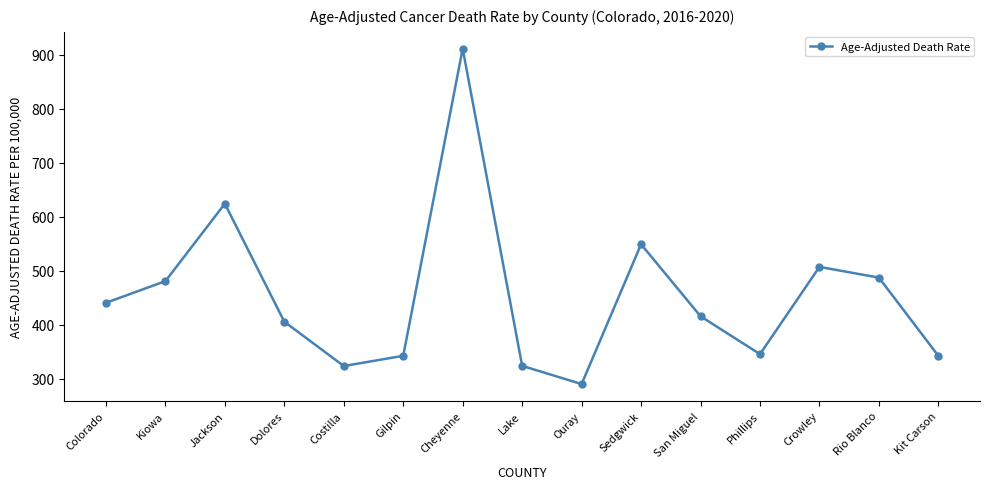

What position from the right is Kit Carson?

1